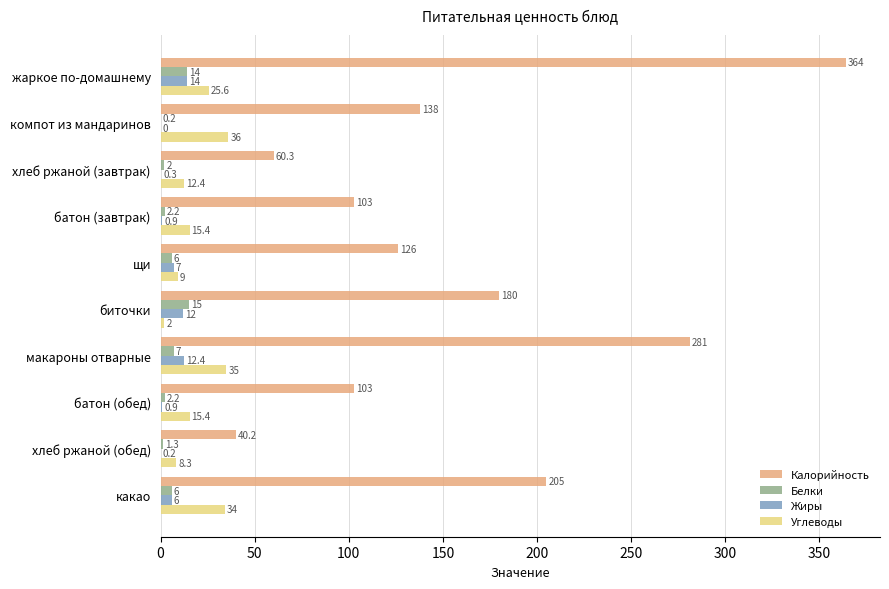

At which category is the sum across all series the highest?

жаркое по-домашнему